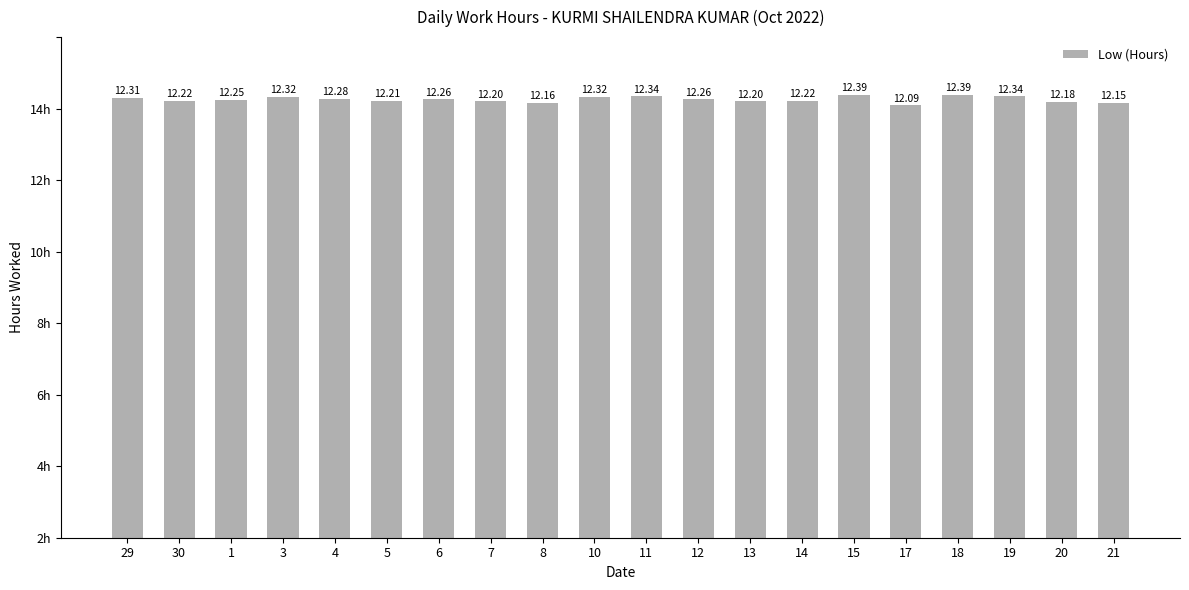

What is the ratio of the value at 5 to the value at 13?

1.0